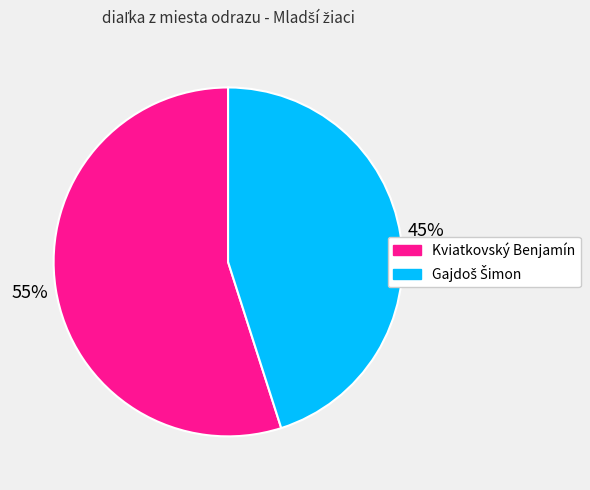

Is there a majority slice in this chart?

Yes